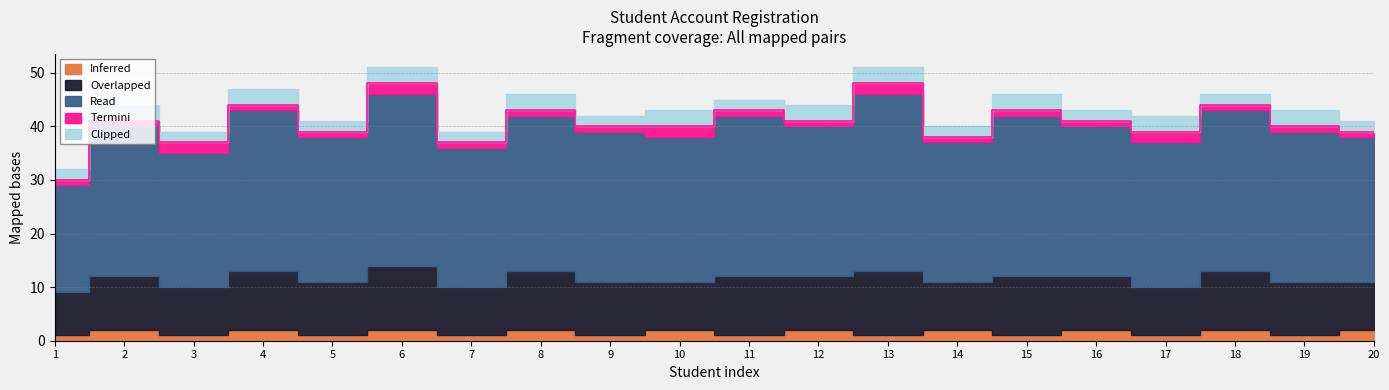

List the series in order of their peak value, lowest first.

Inferred, Termini, Clipped, Overlapped, Read